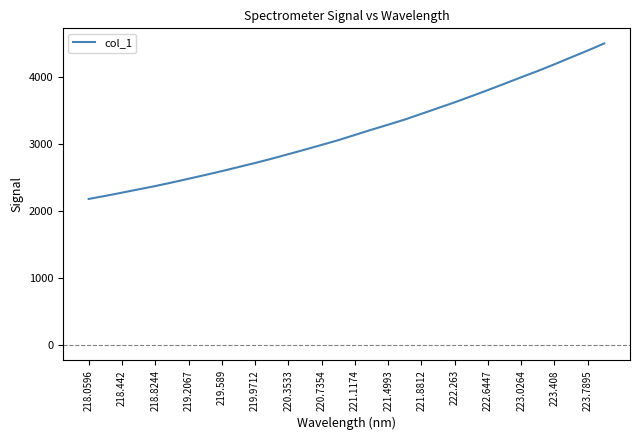

What is the greatest value displayed?

4500.9